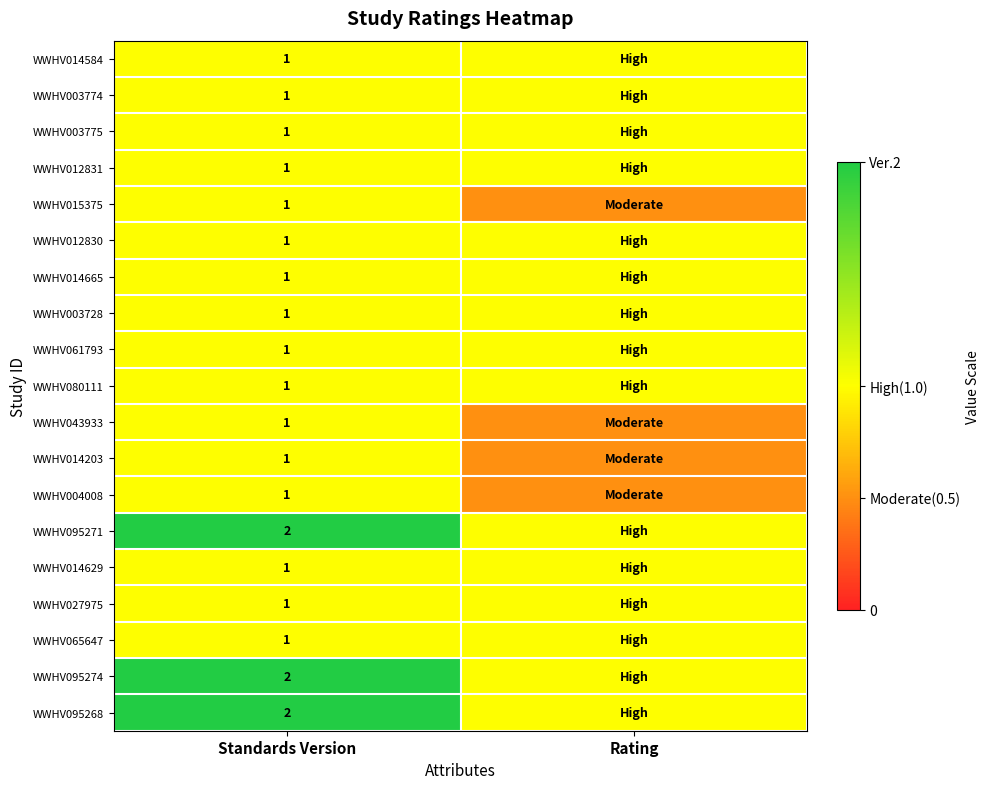

The WWHV012830 series shows 1.0 at Standards Version. True or false?

True